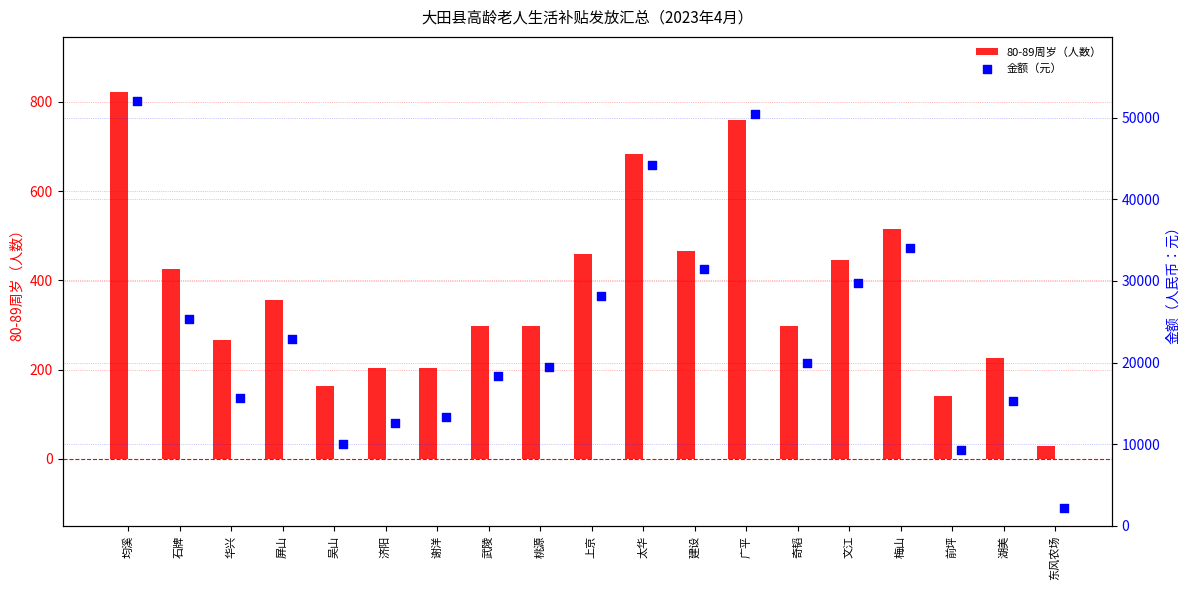

Which series has the widest spread of Y values?

金额（元）